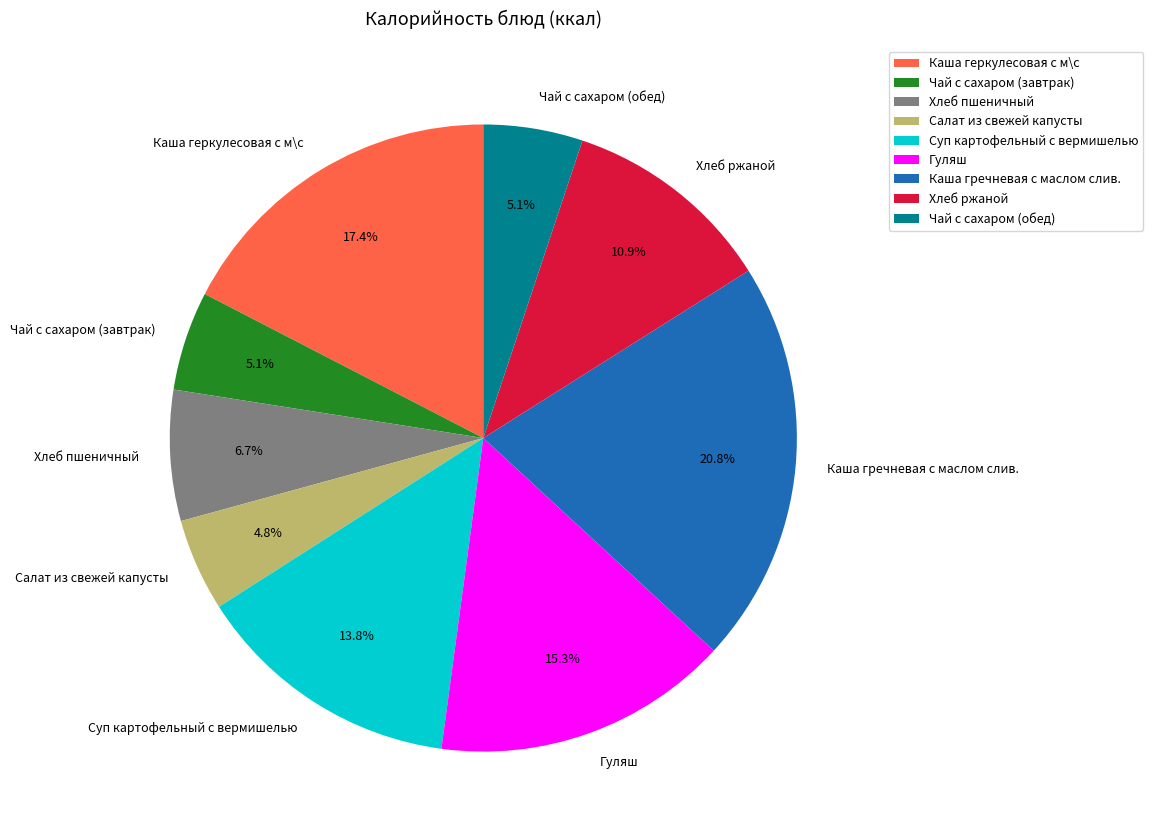

Which category has the biggest portion of the pie?

Каша гречневая с маслом слив.